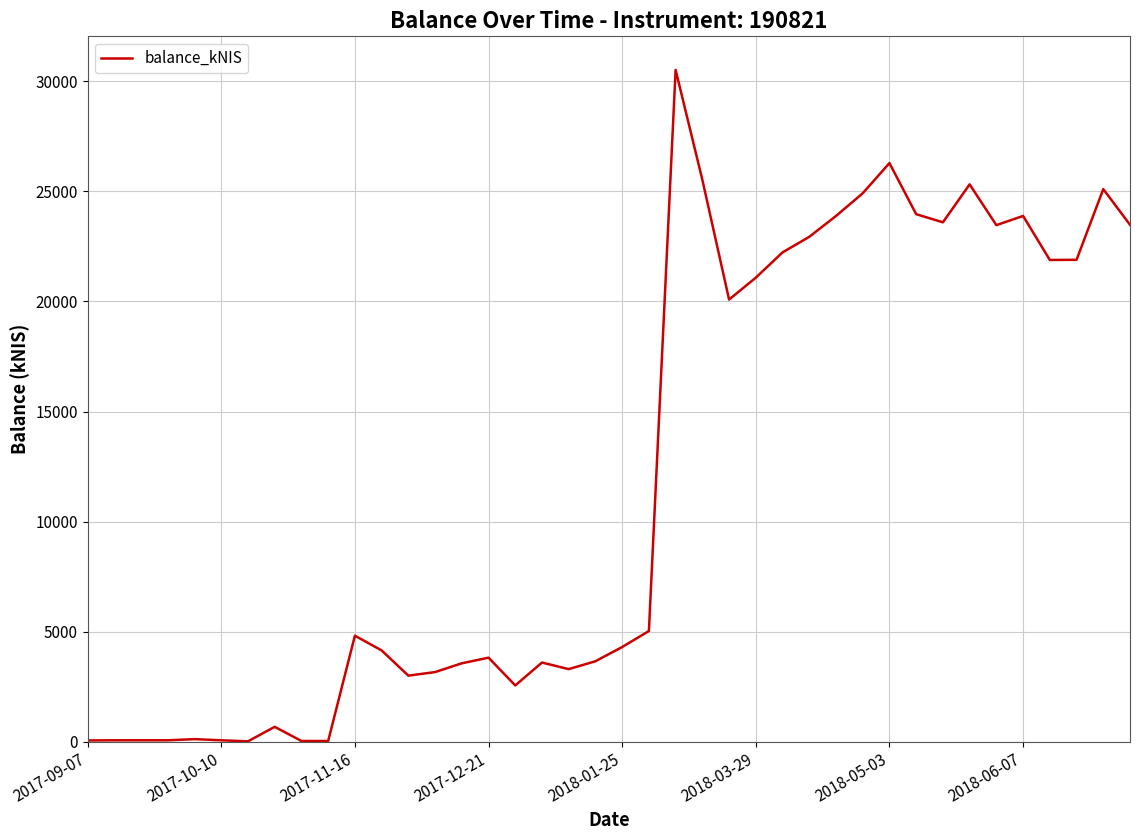

What is the maximum value shown in the chart?

30523.0